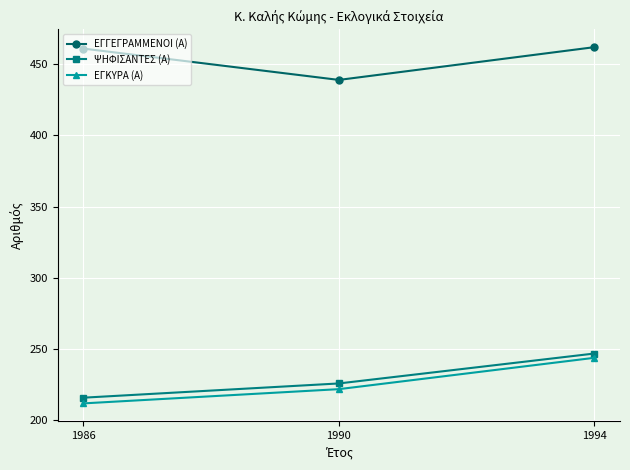

What is the difference between the second highest and minimum values in the ΨΗΦΙΣΑΝΤΕΣ (Α) series?

10